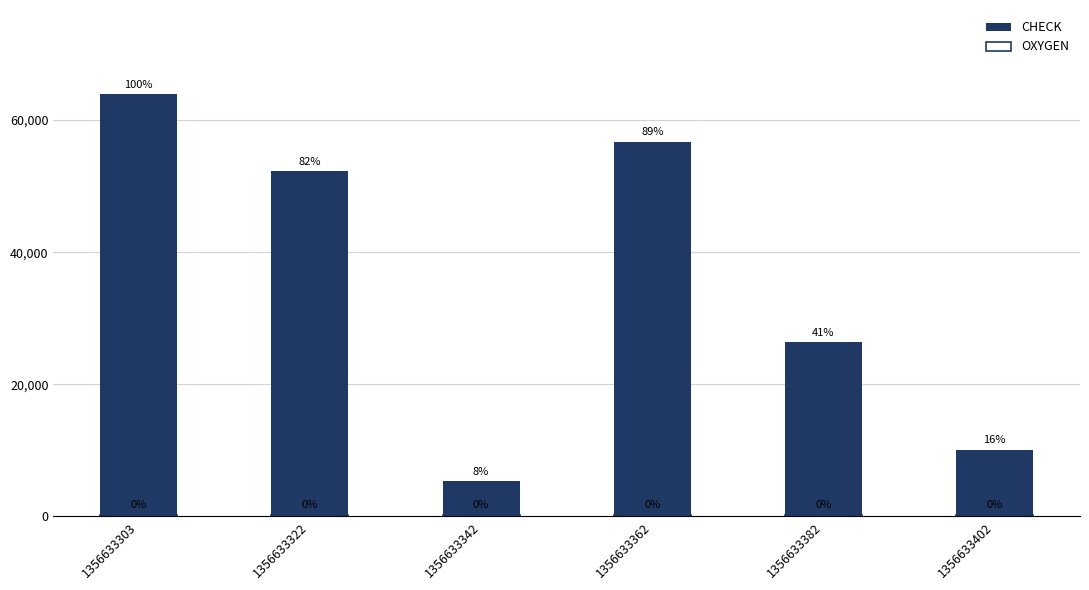

How many values in the OXYGEN series are below 269?

3